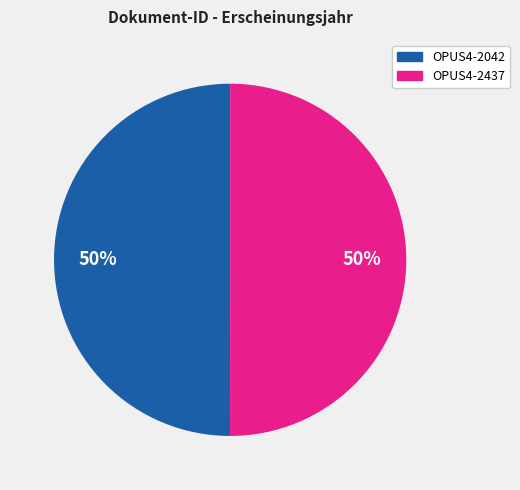

What is the ratio of the value at OPUS4-2042 to the value at OPUS4-2437?

1.0